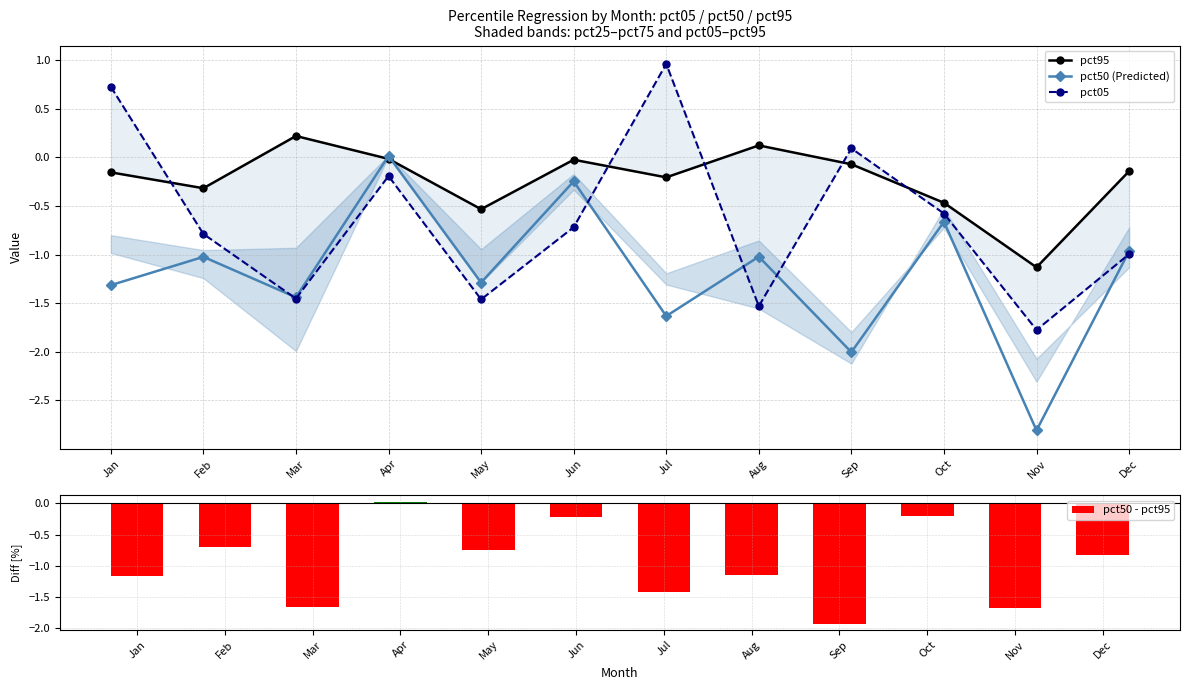

Rank the categories by pct95 value from lowest to highest.

Nov, May, Oct, Feb, Jul, Jan, Dec, Sep, Jun, Apr, Aug, Mar